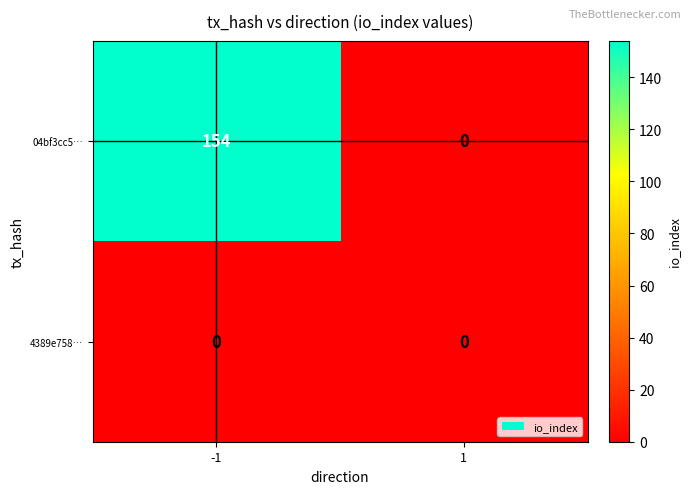

List the series in order of their overall mean, highest first.

04bf3cc5…, 4389e758…